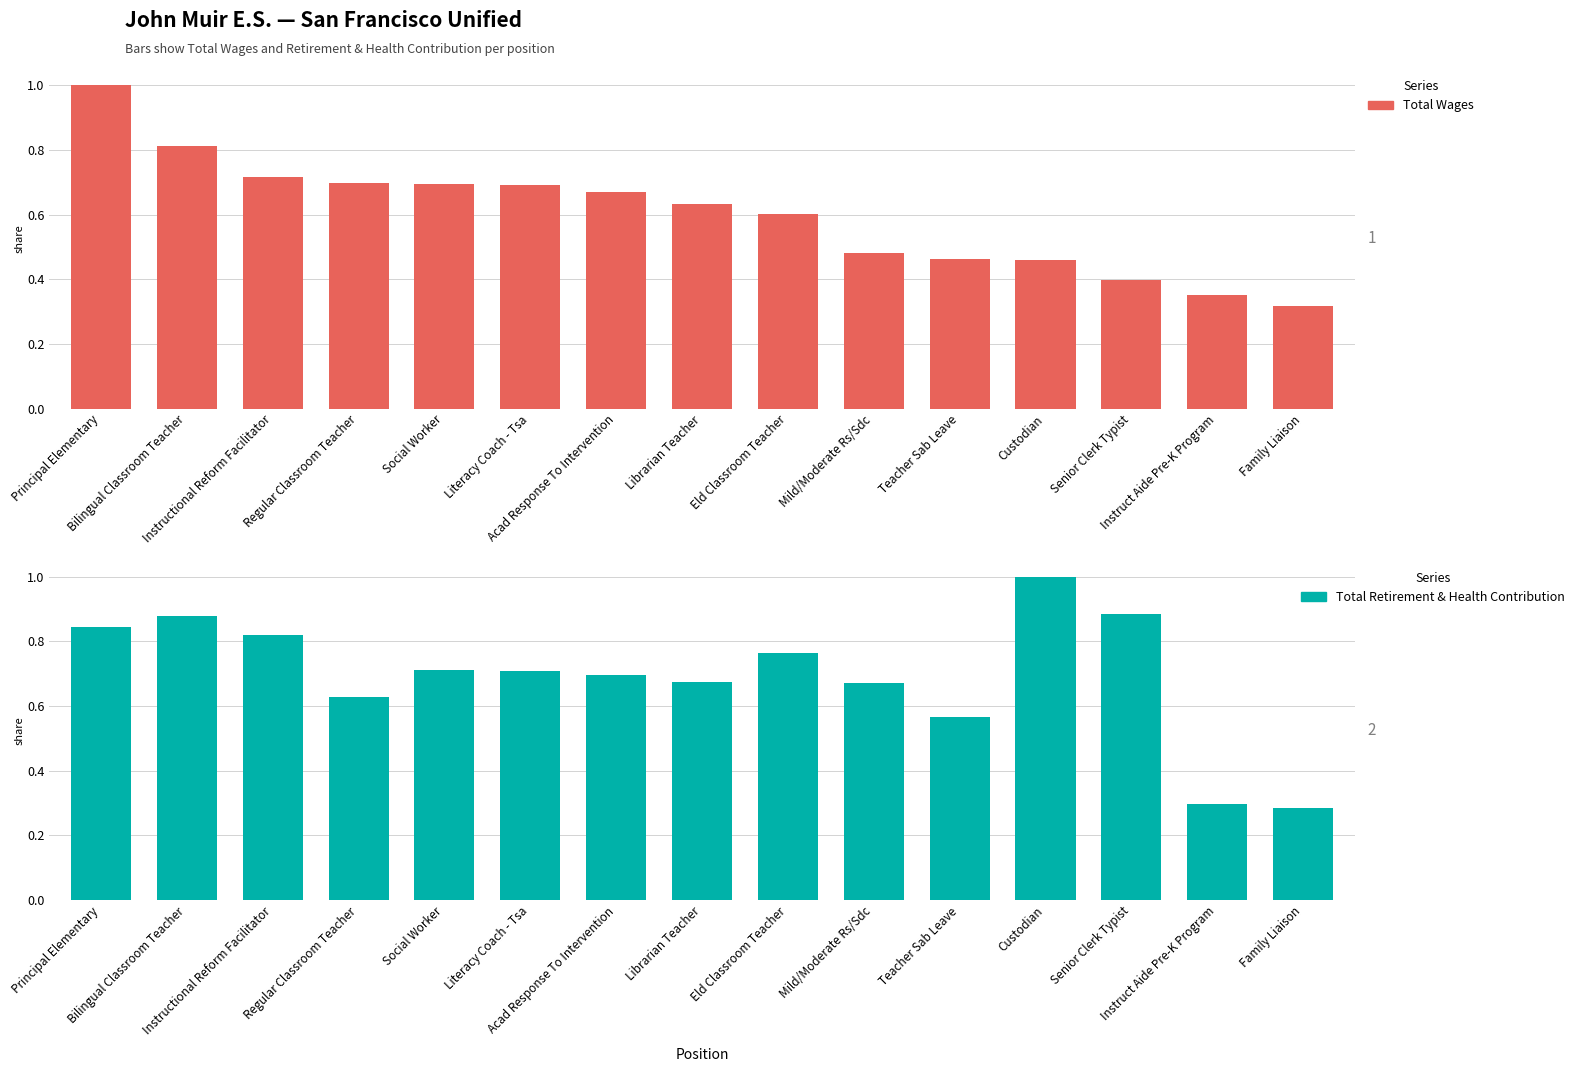

The value of Total Wages at Custodian is 0.2. True or false?

False